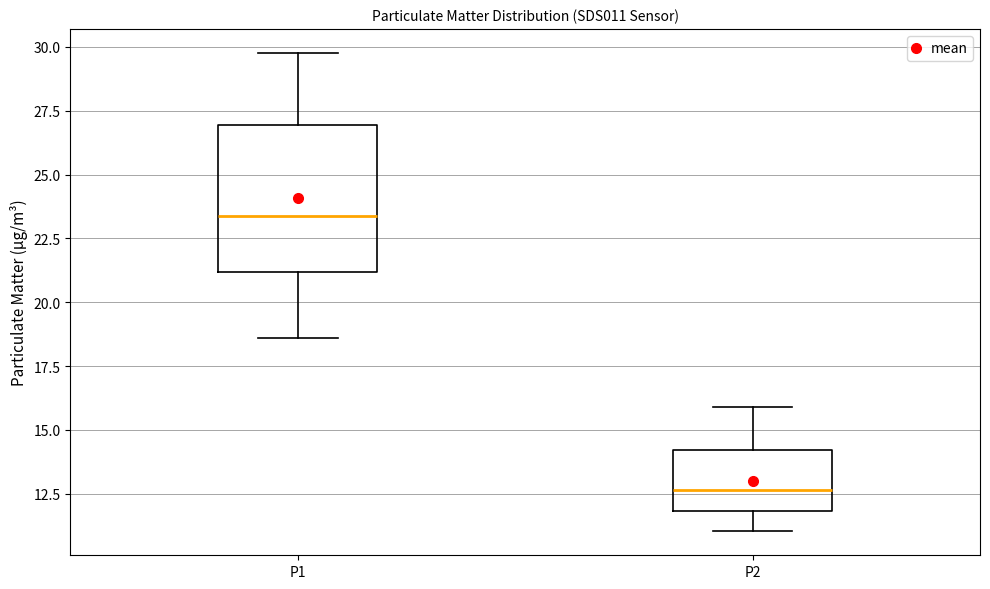

Reading left to right, read every box against the y-axis: the position of its median line, the range the box covers, and the ends of its whiskers. The values are not printed on the chart, so give them approximately, as read against the axis.

P1: median 23.5, box 21.0 to 27.0, whiskers 18.5 to 30.0
P2: median 12.5, box 12.0 to 14.0, whiskers 11.0 to 16.0